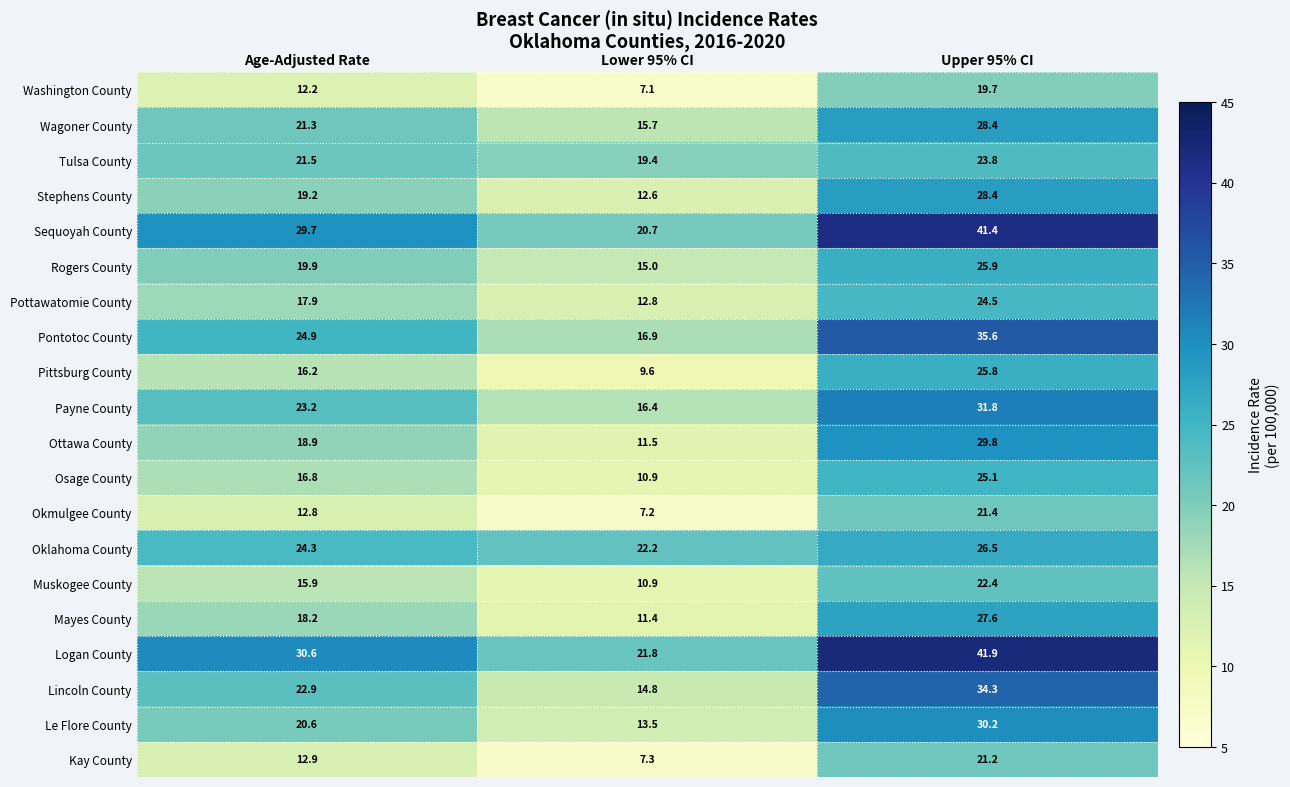

Which label corresponds to the largest value in the chart?

Upper 95% CI